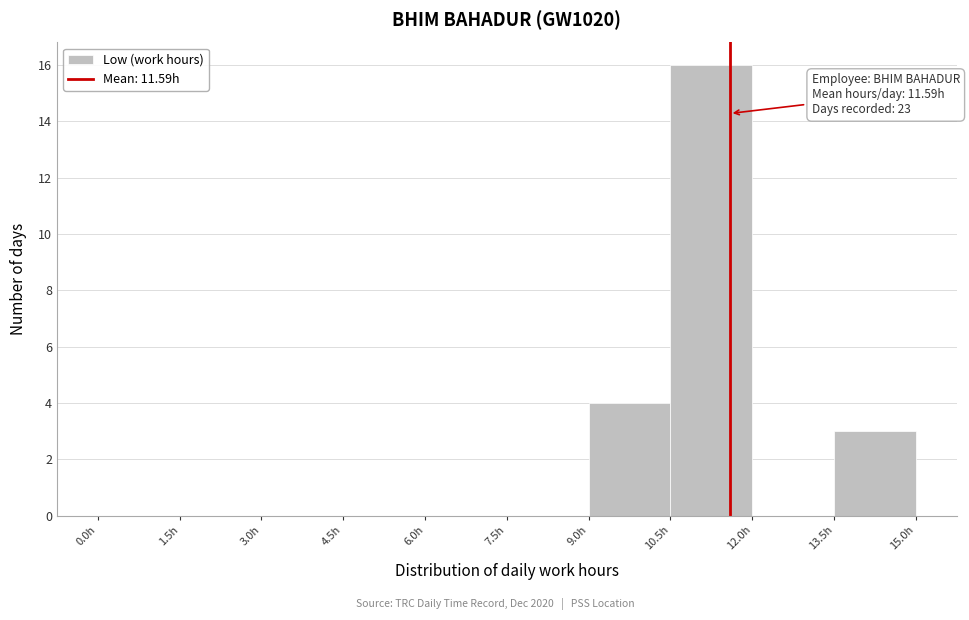

Over which range of the x-axis is the bar tallest?

10.5 to 12.0